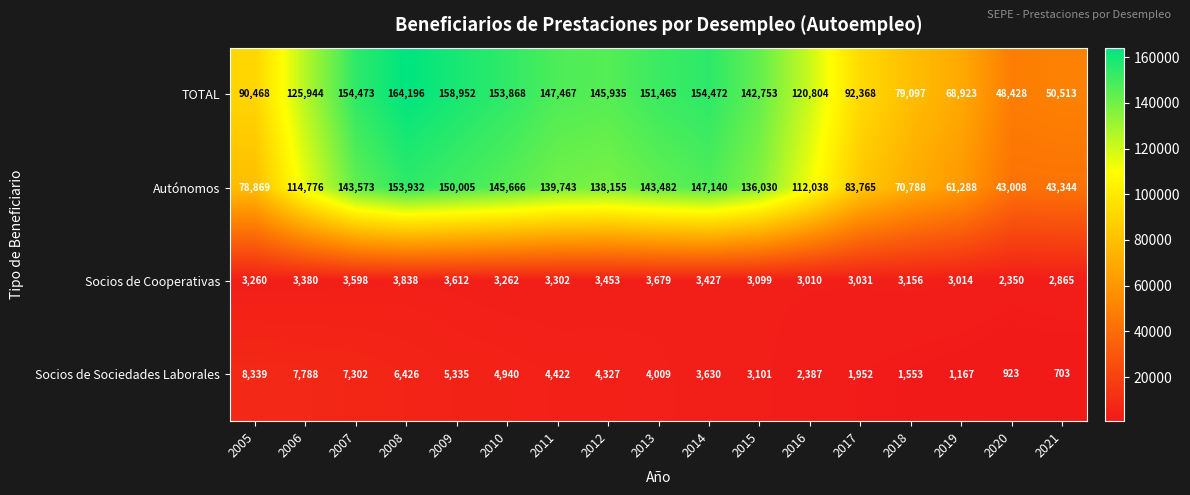

Count the number of categories in the chart.

17